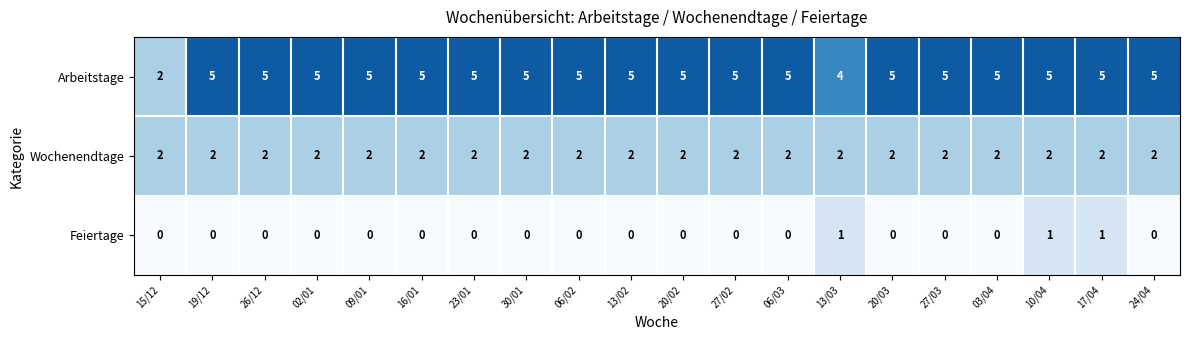

Where is Arbeitstage nearest to the value 3?

15/12